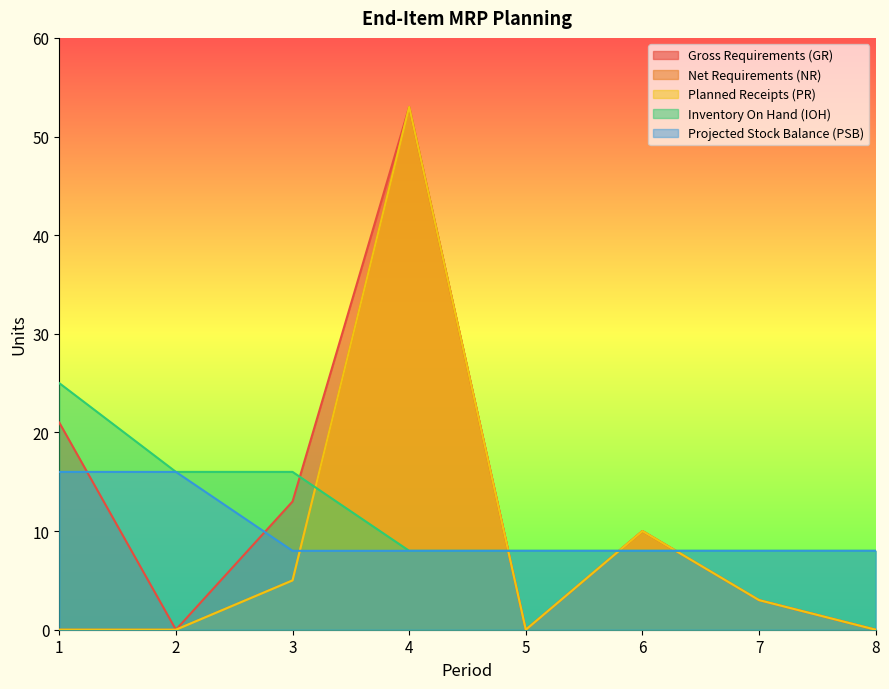

How many lines are shown in the chart?

5